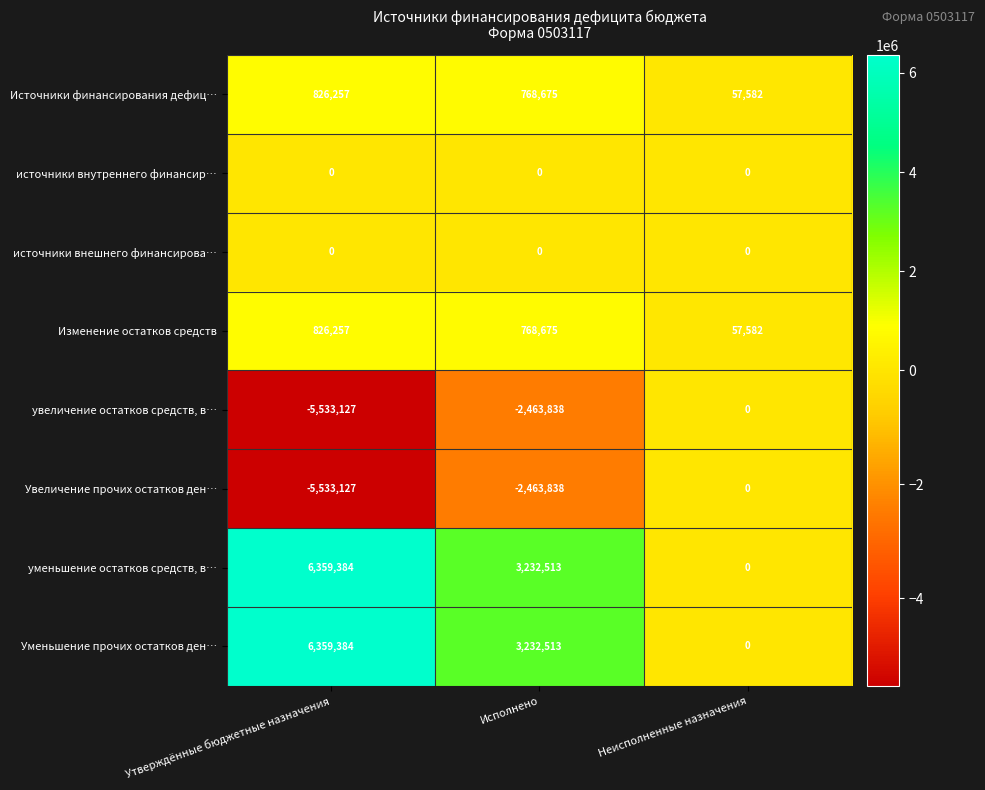

At which category is the sum across all series the highest?

Утверждённые бюджетные назначения